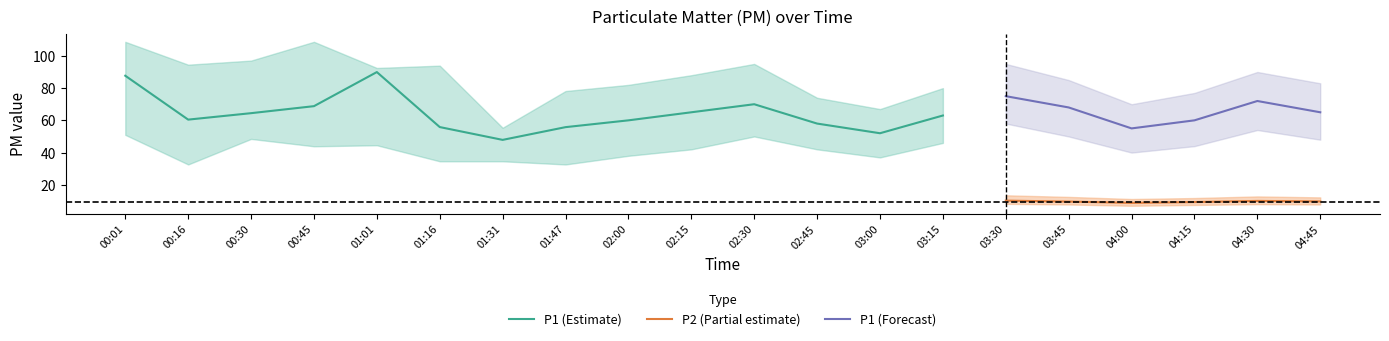

Reading right to left, transcribe all the data shown in this chart.

P1_center: 04:45=65.0	04:30=72.0	04:15=60.0	04:00=55.0	03:45=68.0	03:30=75.0	03:15=63.0	03:00=52.0	02:45=58.0	02:30=70.0	02:15=65.0	02:00=60.0	01:47=55.8	01:31=47.9	01:16=55.8	01:01=90.0	00:45=68.8	00:30=64.5	00:16=60.5	00:01=87.7
P1_upper: 04:45=83.0	04:30=90.0	04:15=77.0	04:00=70.0	03:45=85.0	03:30=95.0	03:15=80.0	03:00=67.0	02:45=74.0	02:30=95.0	02:15=88.0	02:00=82.0	01:47=78.2	01:31=55.4	01:16=93.9	01:01=92.5	00:45=108.7	00:30=97.1	00:16=94.5	00:01=108.7
P1_lower: 04:45=48.0	04:30=54.0	04:15=44.0	04:00=40.0	03:45=50.0	03:30=58.0	03:15=46.0	03:00=37.0	02:45=42.0	02:30=50.0	02:15=42.0	02:00=38.0	01:47=32.6	01:31=34.6	01:16=34.6	01:01=44.5	00:45=43.9	00:30=48.5	00:16=32.6	00:01=51.0
P2_center: 04:45=9.7	04:30=10.0	04:15=9.3	04:00=8.8	03:45=9.6	03:30=10.2	03:15=9.8	03:00=8.5	02:45=9.0	02:30=10.5	02:15=10.0	02:00=9.5	01:47=9.9	01:31=8.7	01:16=9.4	01:01=10.7	00:45=9.3	00:30=9.4	00:16=9.7	00:01=10.5
P2_upper: 04:45=12.2	04:30=12.8	04:15=11.8	04:00=11.2	03:45=12.5	03:30=13.5	03:15=12.0	03:00=10.8	02:45=11.5	02:30=13.0	02:15=12.8	02:00=12.0	01:47=11.9	01:31=11.1	01:16=11.1	01:01=14.3	00:45=12.6	00:30=12.6	00:16=12.3	00:01=12.6
P2_lower: 04:45=7.8	04:30=8.0	04:15=7.5	04:00=7.0	03:45=7.8	03:30=8.2	03:15=7.8	03:00=6.8	02:45=7.2	02:30=8.5	02:15=8.0	02:00=7.5	01:47=7.8	01:31=7.8	01:16=7.8	01:01=8.5	00:45=8.3	00:30=8.8	00:16=8.0	00:01=6.7